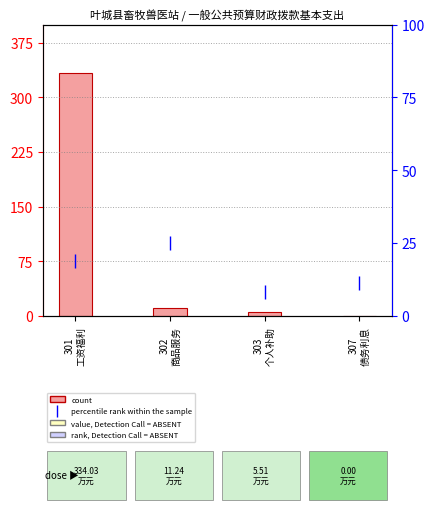

Are the bars horizontal?

No